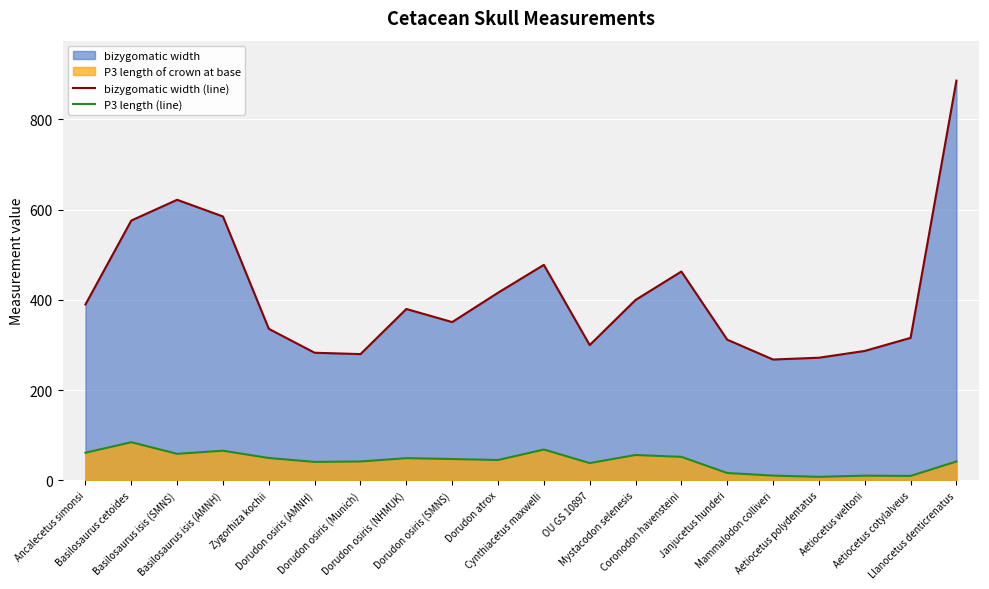

How many distinct data groups are displayed?

2